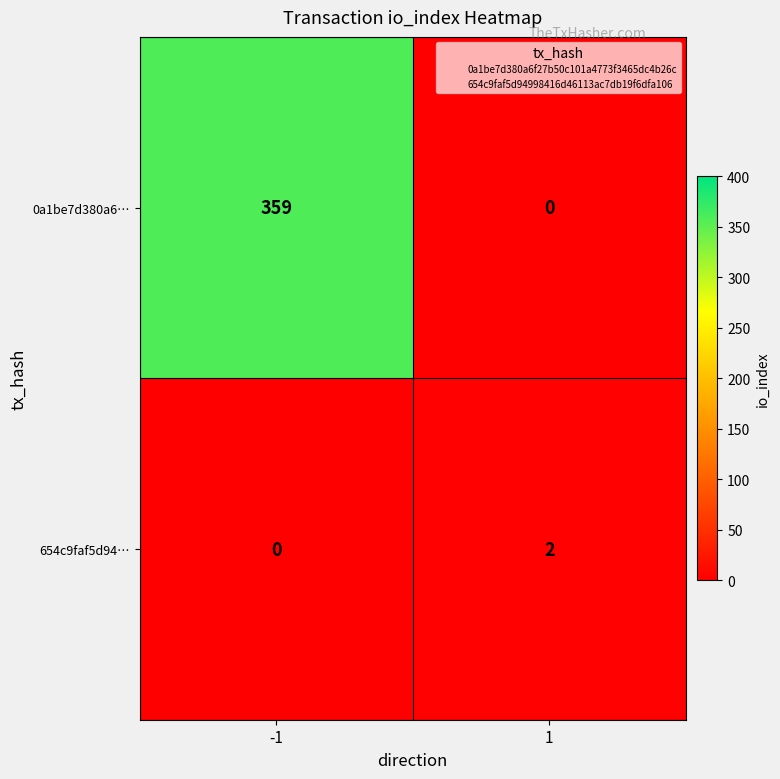

The 654c9faf5d94… series shows 0 at -1. True or false?

True